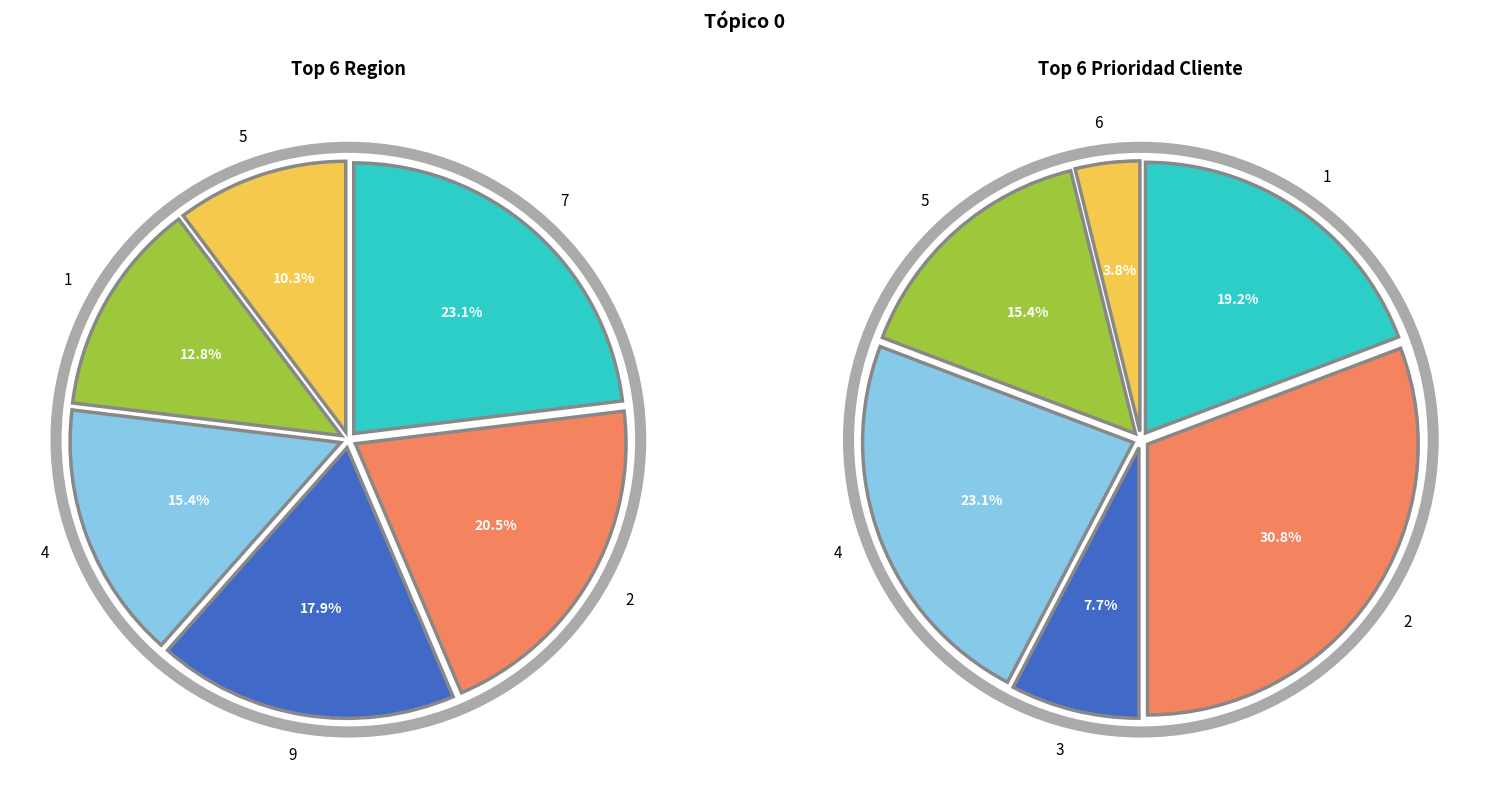

Is 6 the majority of the pie?

No